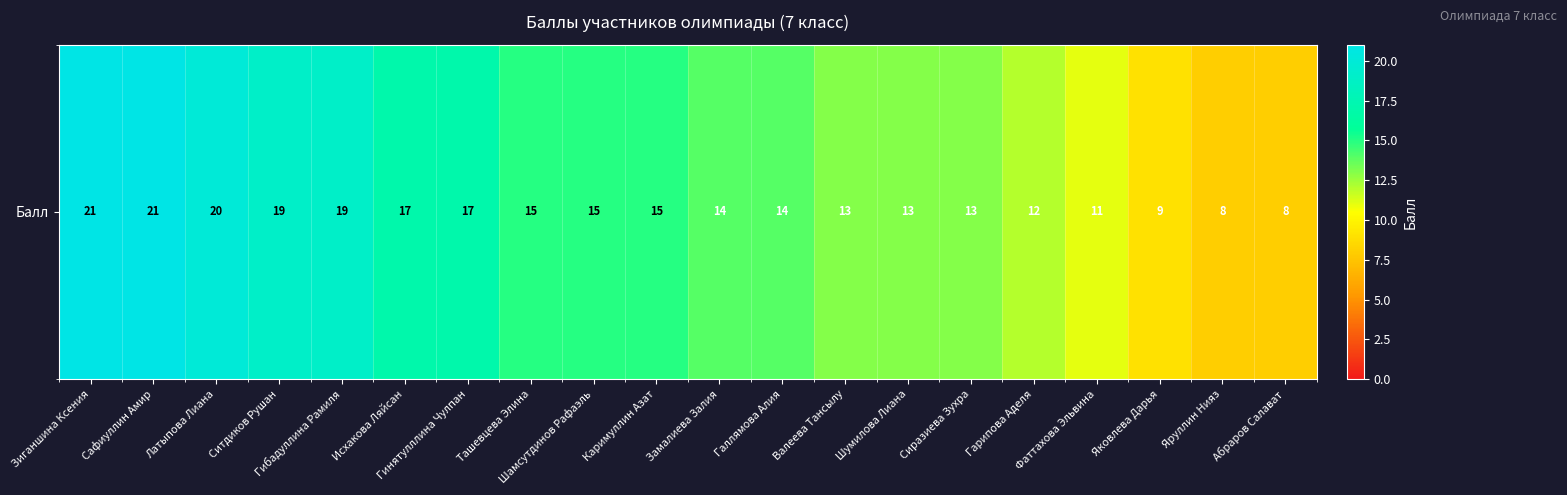

What is the difference between the maximum and minimum values?

13